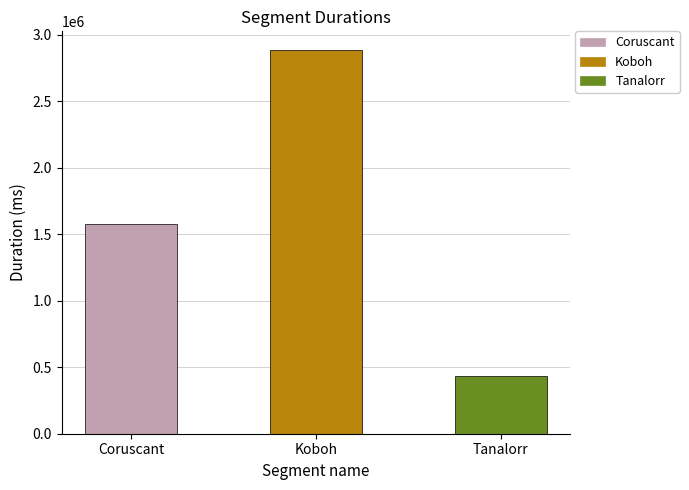

List the labels in order of value, smallest first.

Tanalorr, Coruscant, Koboh